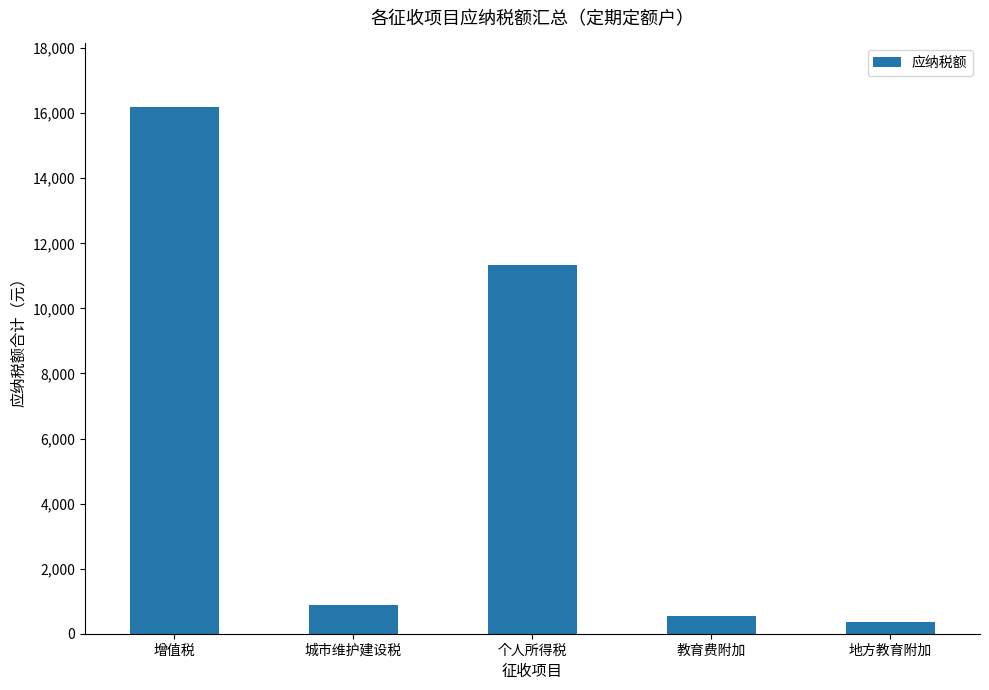

What is the difference between the maximum and minimum values?

15846